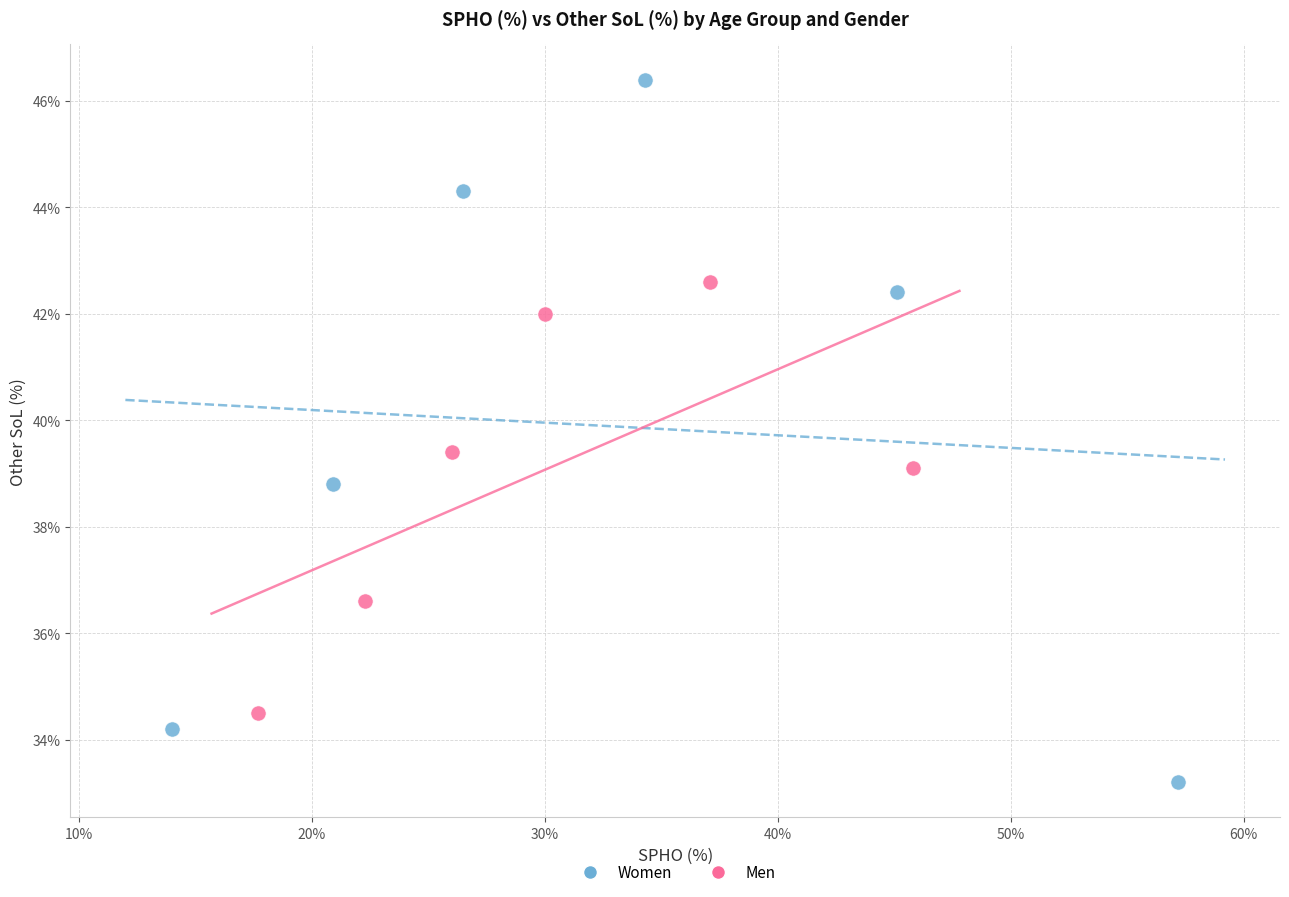

Which series contains the highest Y value?

Women